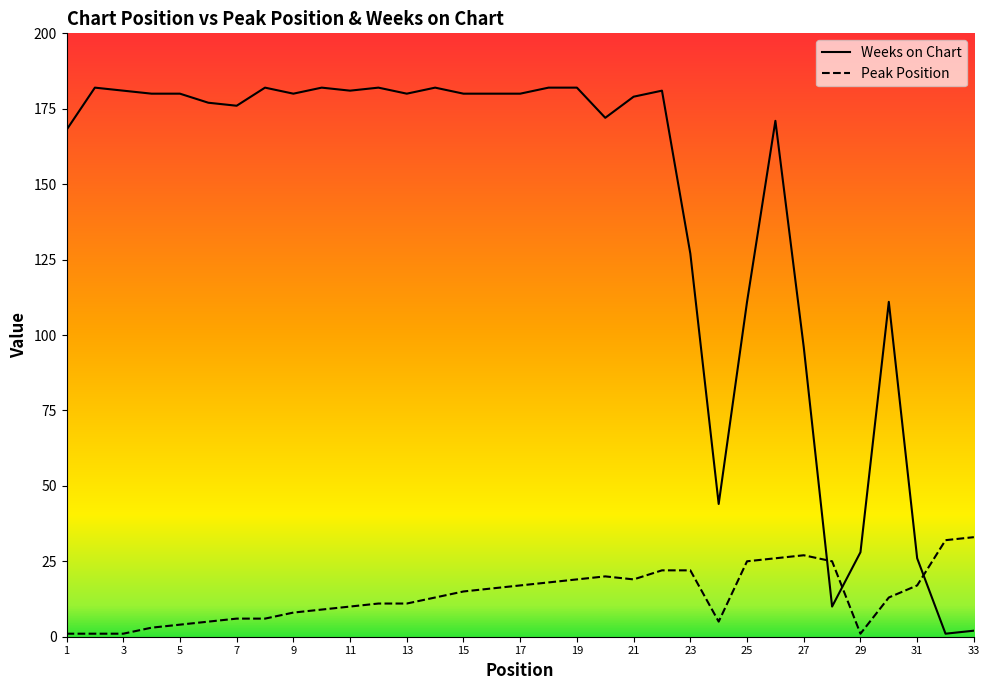

Is this an area chart (filled region under the line)?

No